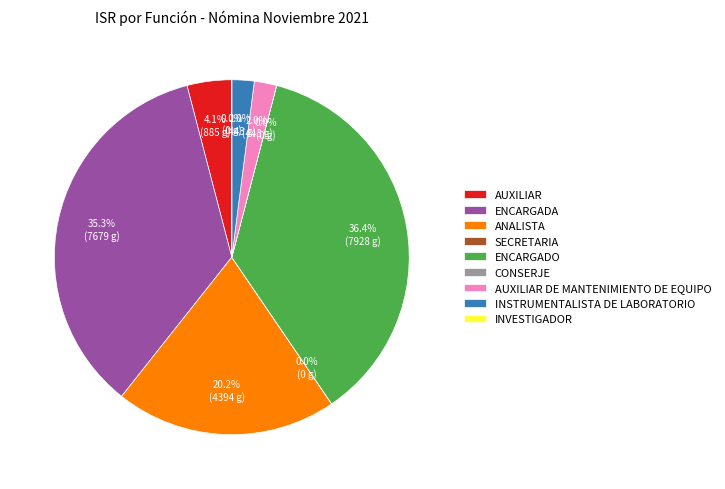

Is there a majority slice in this chart?

No